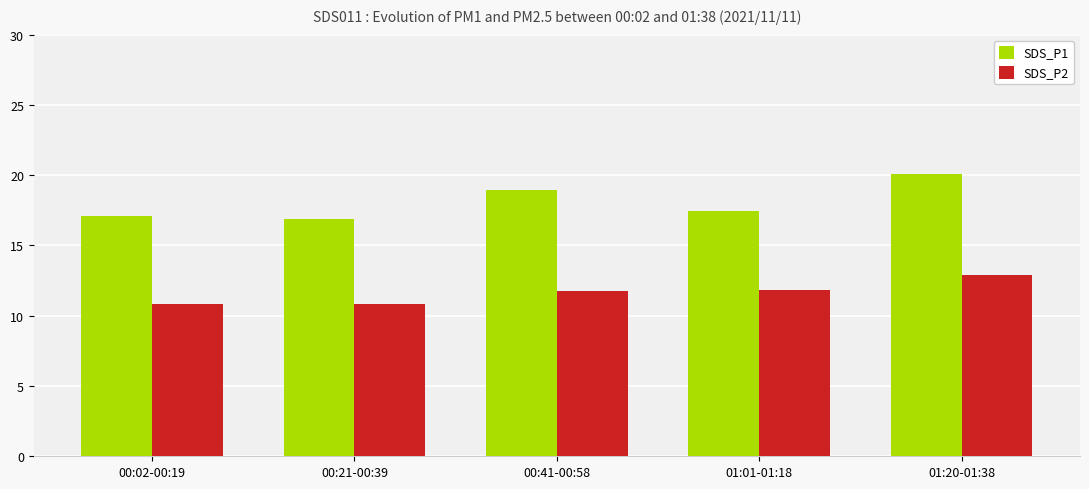

What is the smallest value displayed?

10.8